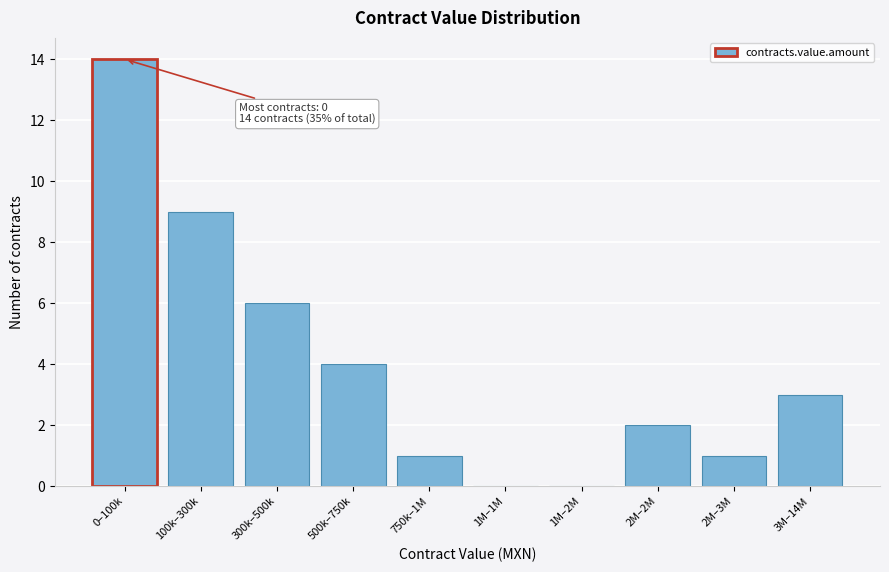

Reading right to left, extract all data points from this chart.

3M–14M=3	2M–3M=1	2M–2M=2	1M–2M=0	1M–1M=0	750k–1M=1	500k–750k=4	300k–500k=6	100k–300k=9	0–100k=14